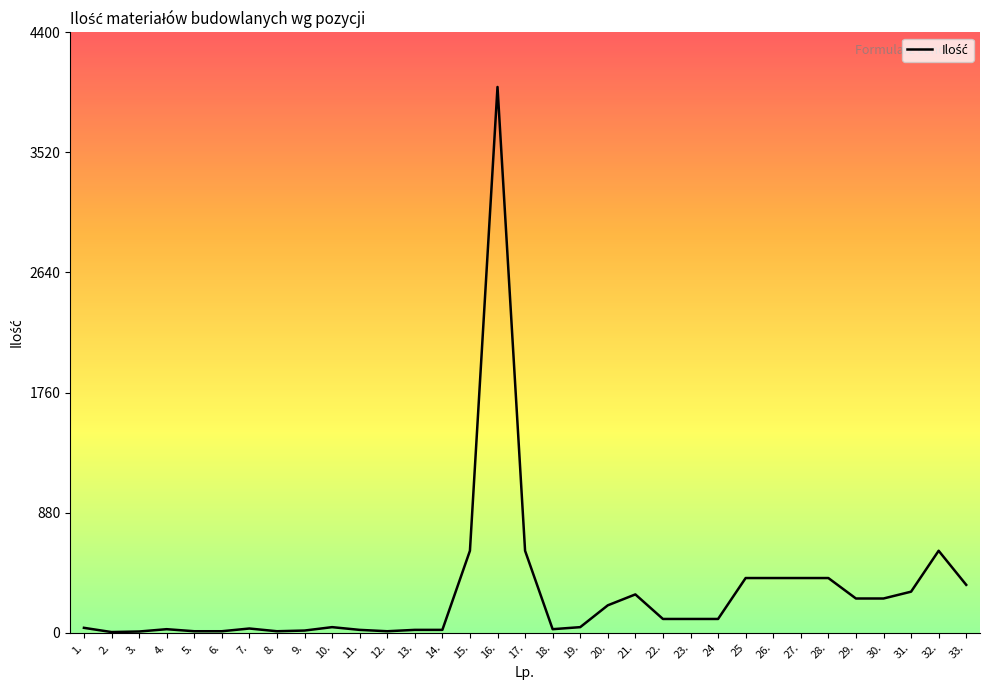

The chart shows a value of 20 at 14.. True or false?

True